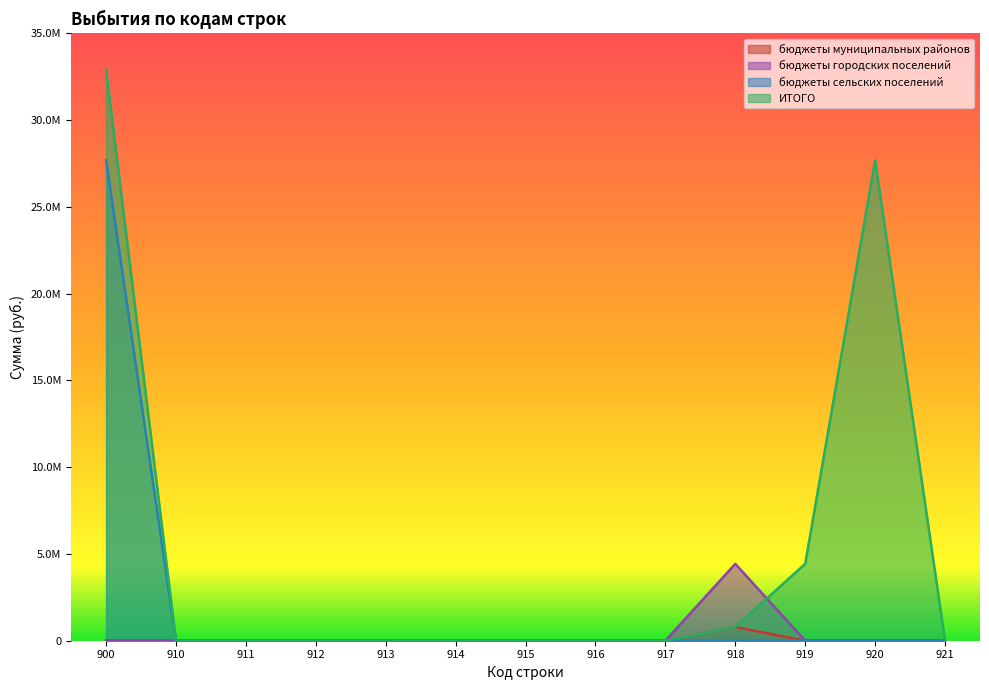

Which series changed the most between 911 and 920?

ИТОГО